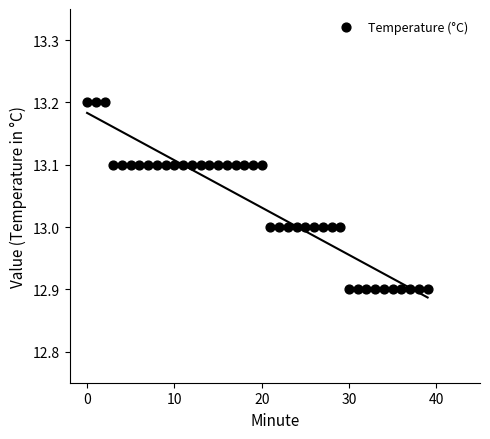

What is the range of Y values (max minus min)?

0.3